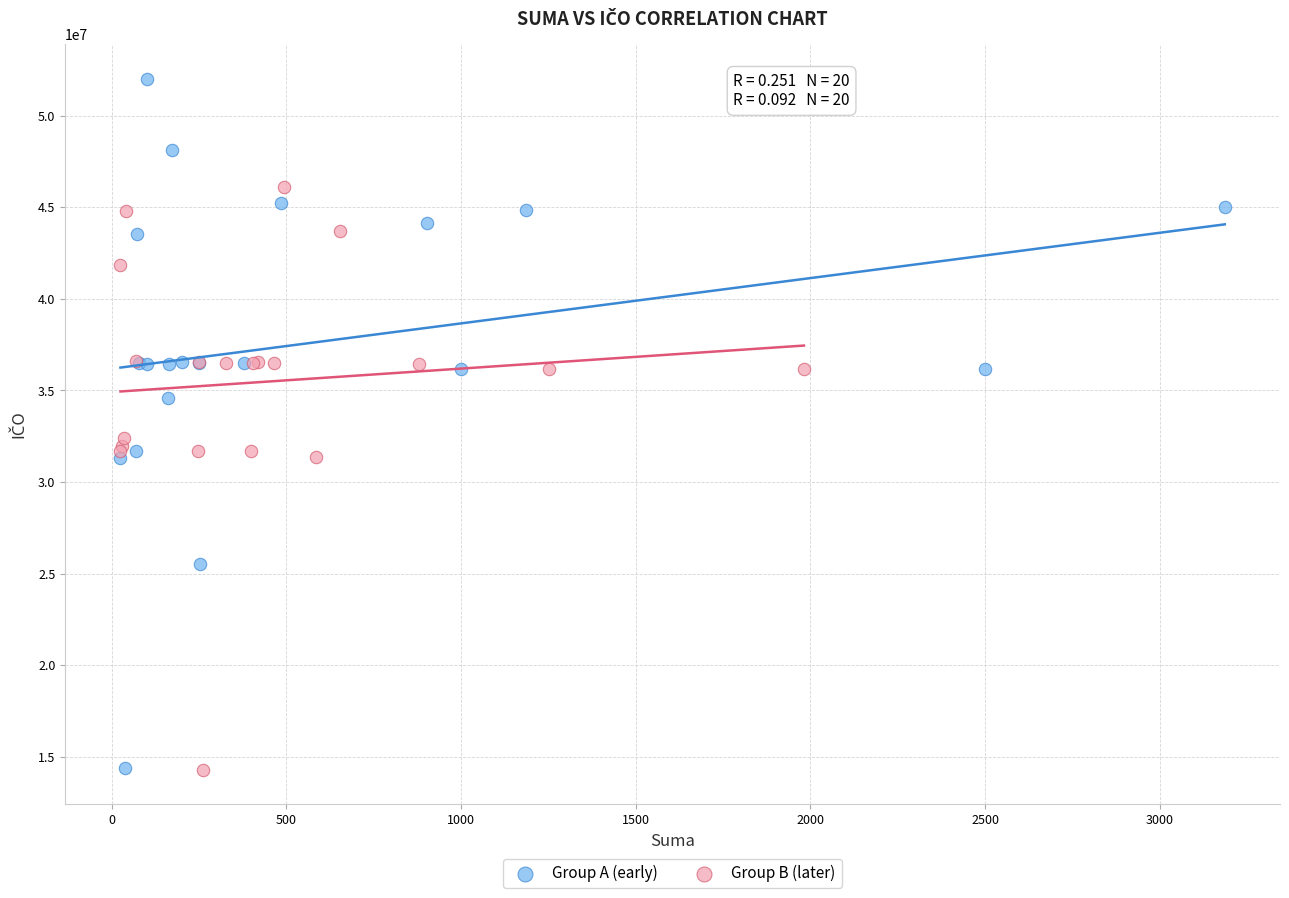

What are all the series names shown in the legend?

Group A (early), Group B (later)